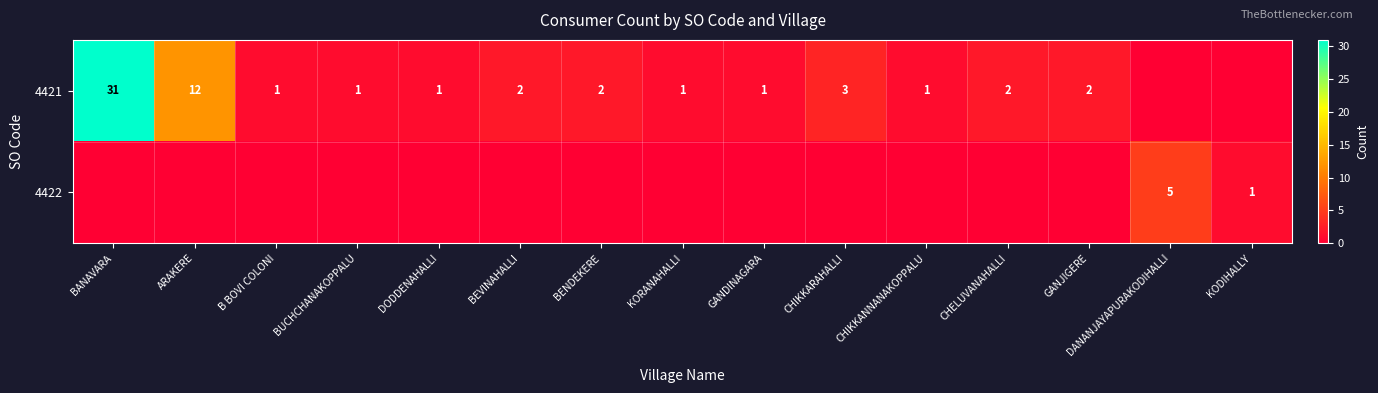

Is it true that 4421 equals 4 at CHELUVANAHALLI?

False